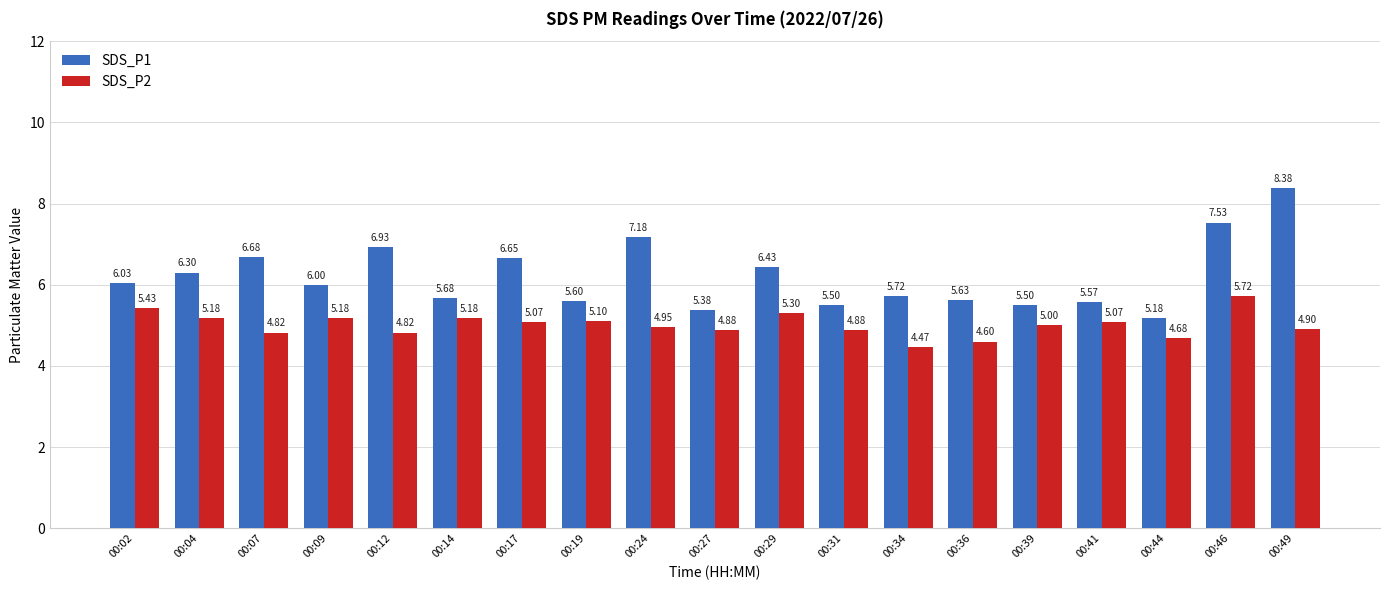

Which series has the largest range (max minus min)?

SDS_P1